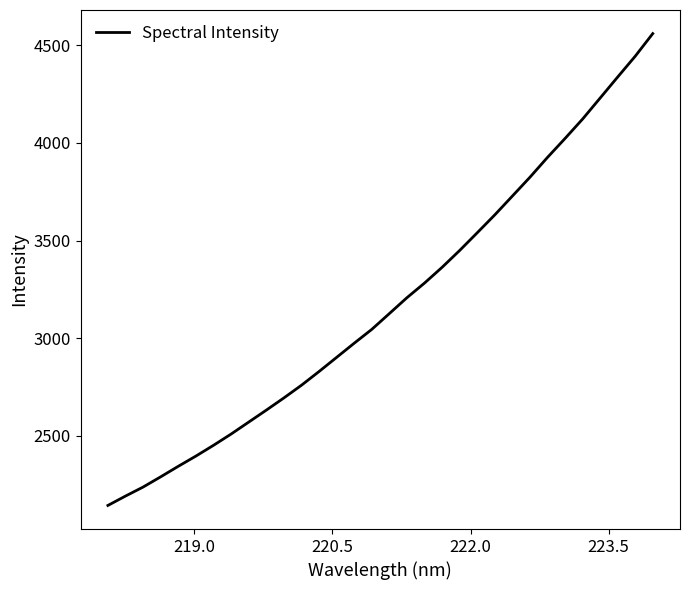

What is the minimum value shown in the chart?

2144.3